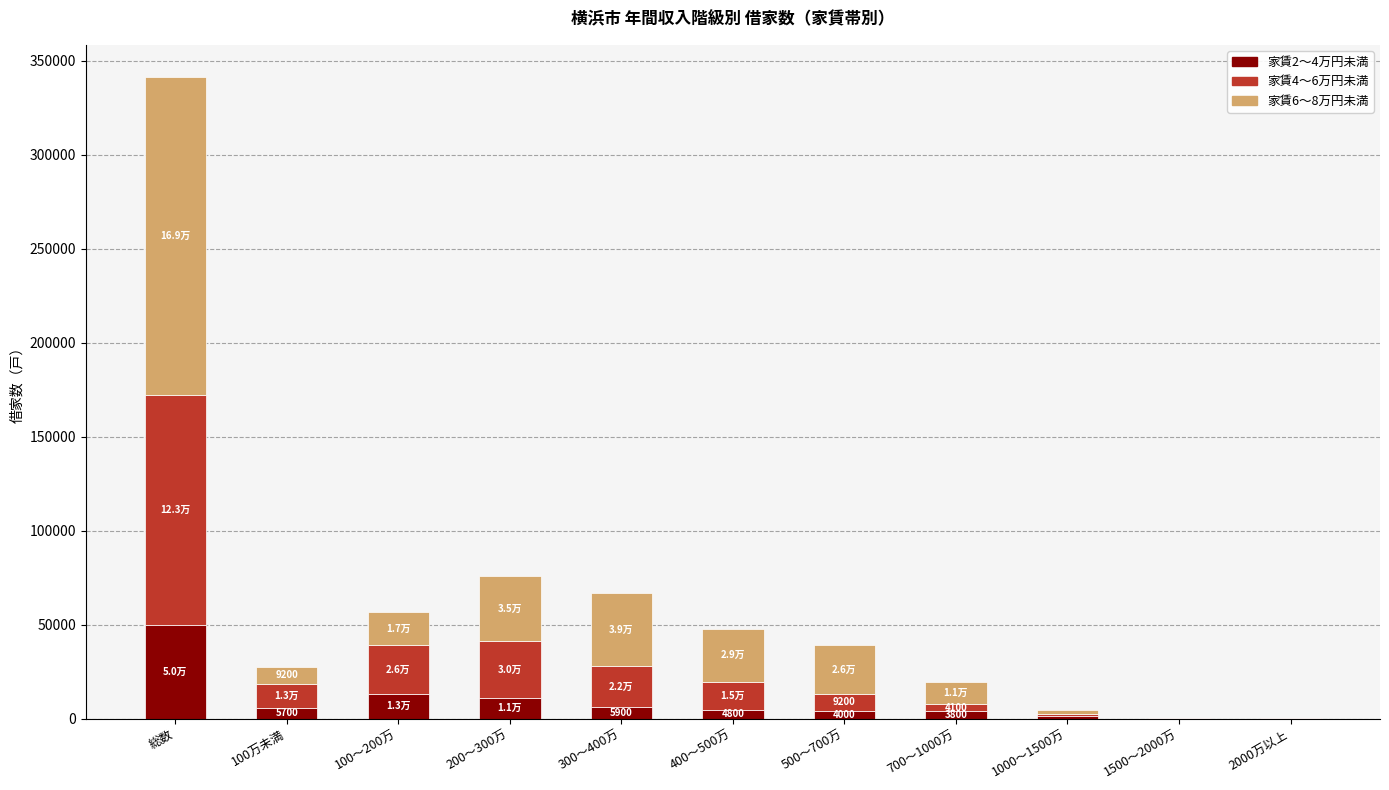

At which category is the sum across all series the highest?

総数